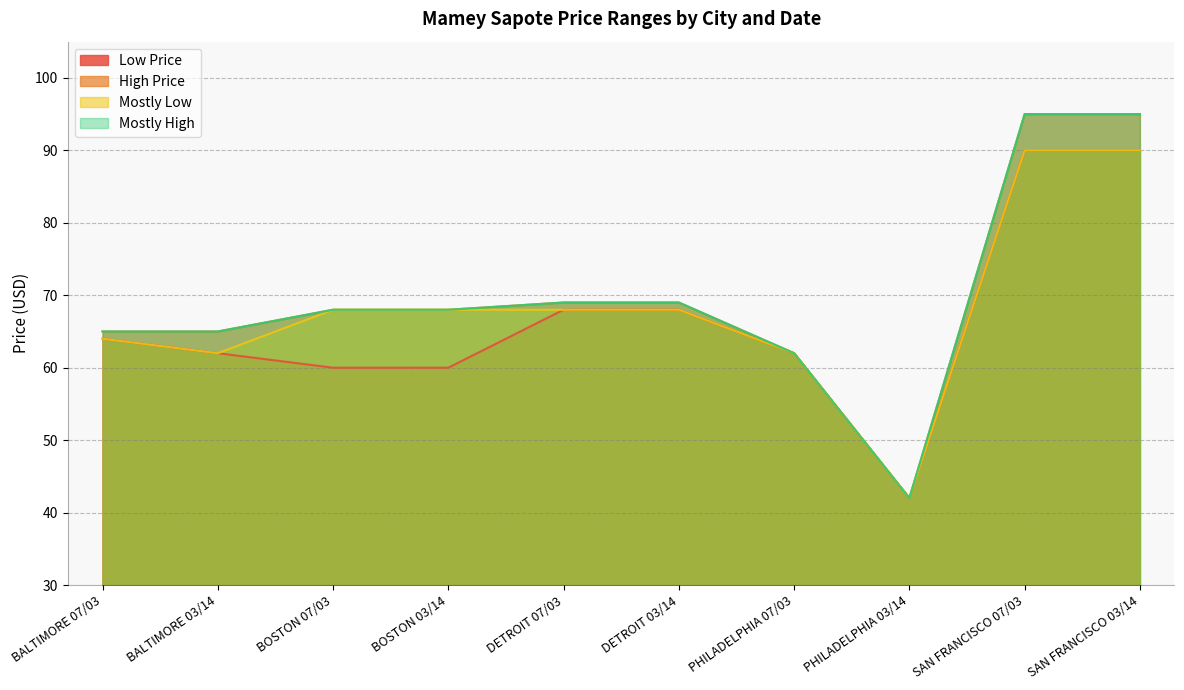

At which category does the chart reach its minimum across all series?

PHILADELPHIA 03/14